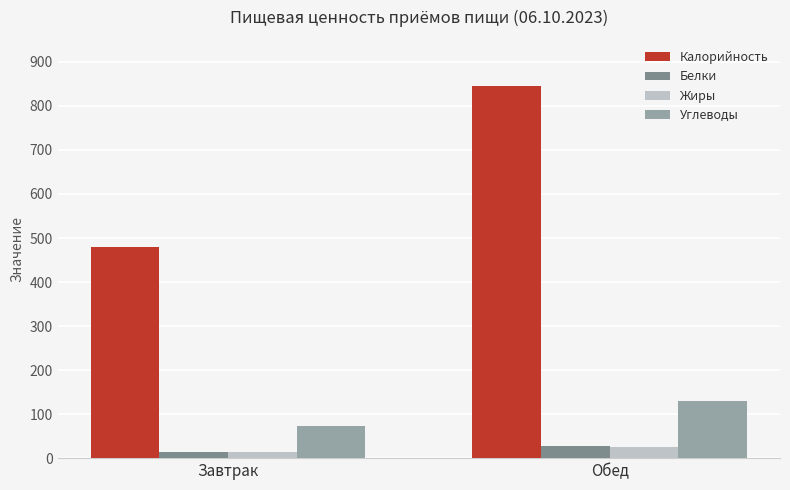

Rank the categories by Жиры value from lowest to highest.

Завтрак, Обед